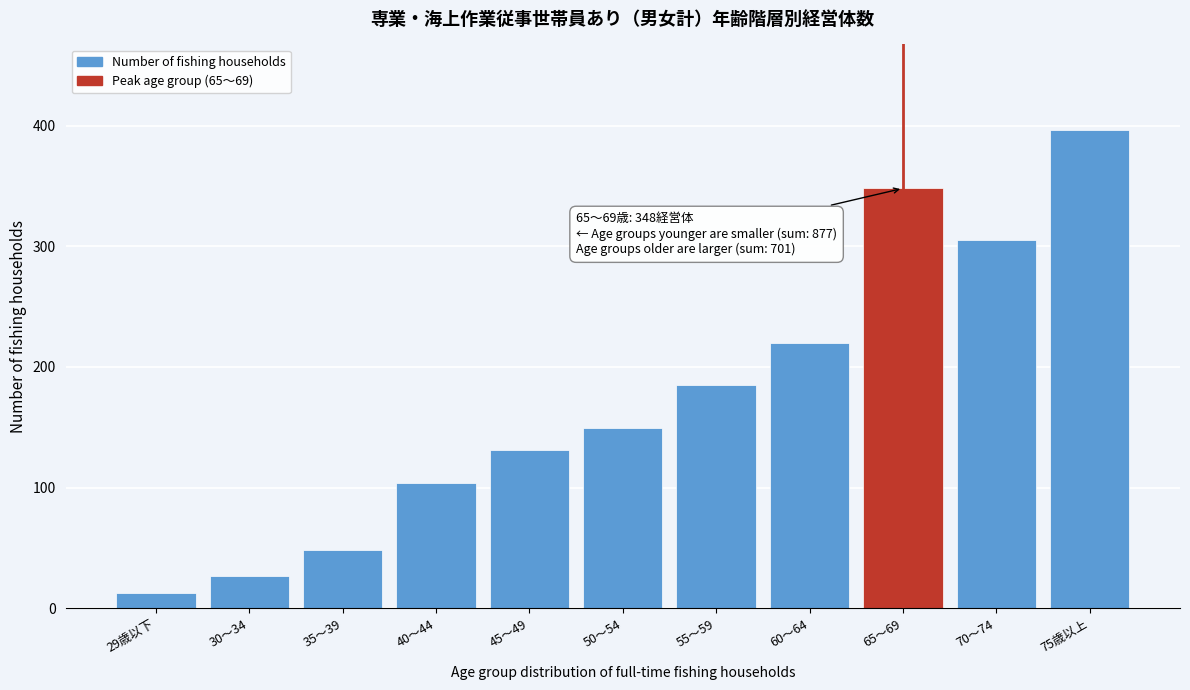

Reading left to right, extract all data points from this chart.

29歳以下=13	30～34=27	35～39=48	40～44=104	45～49=131	50～54=149	55～59=185	60～64=220	65～69=348	70～74=305	75歳以上=396